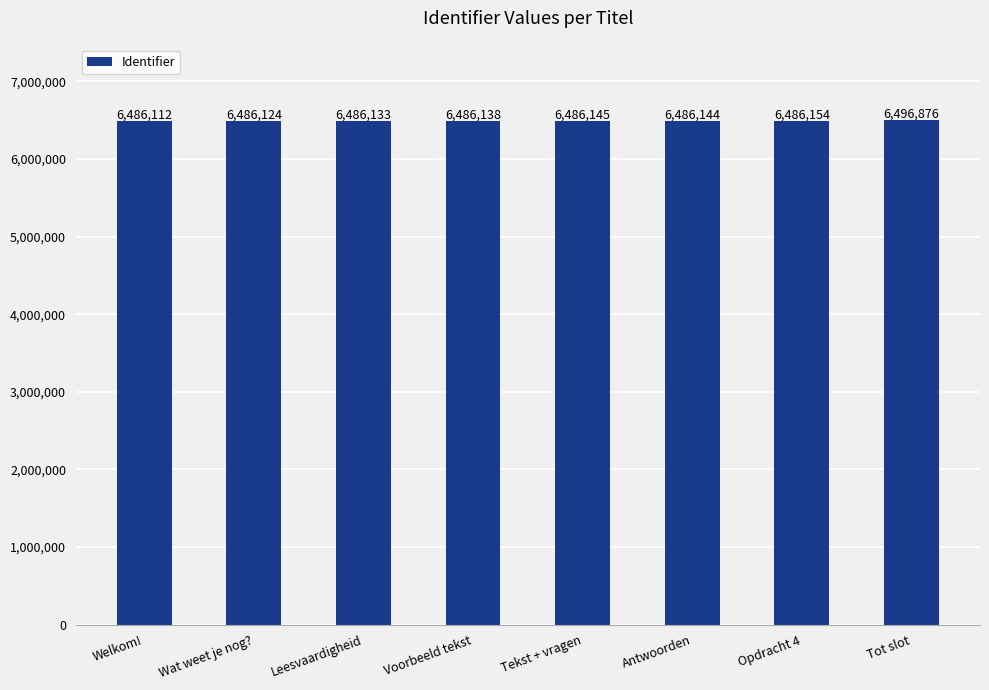

What is the average value?

6487478